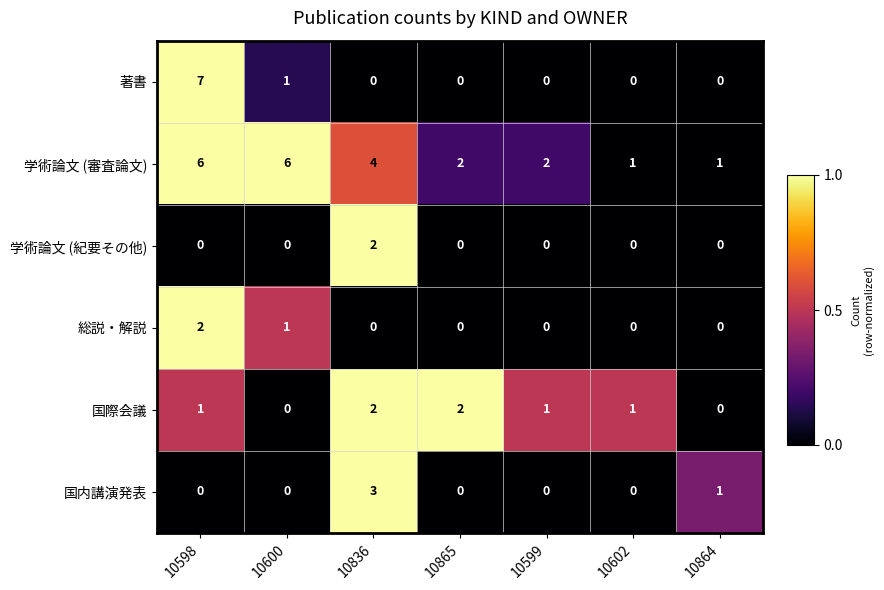

Which series has the largest total across all categories?

学術論文 (審査論文)